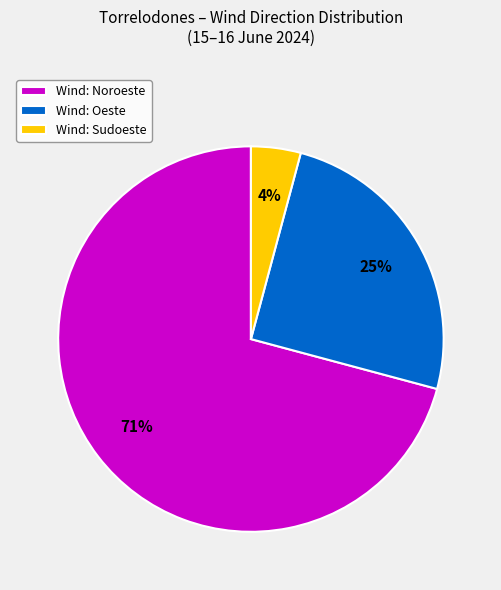

How many segments does this pie chart have?

3